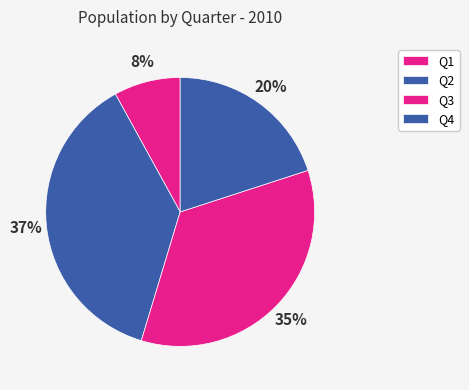

What percentage is the Q1 slice, to the nearest percent?

8%